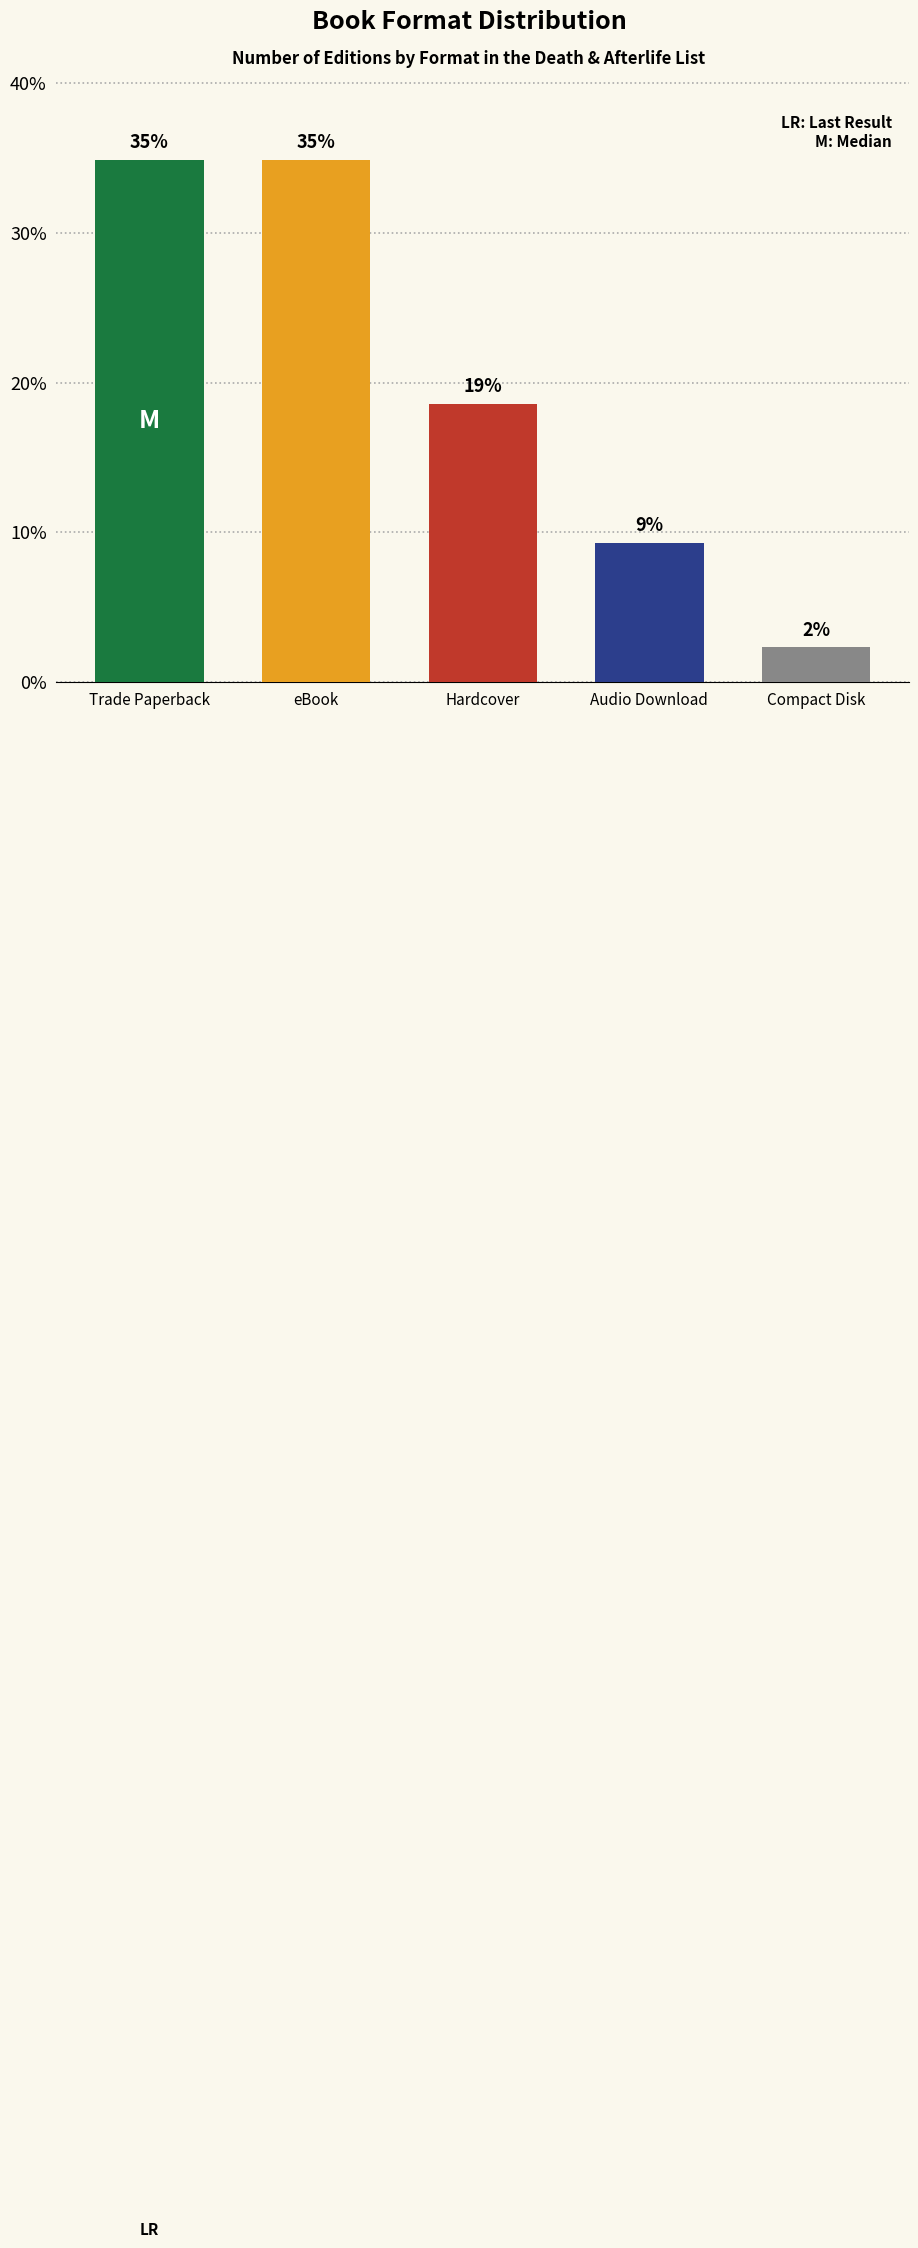

How many bars are there in total?

5